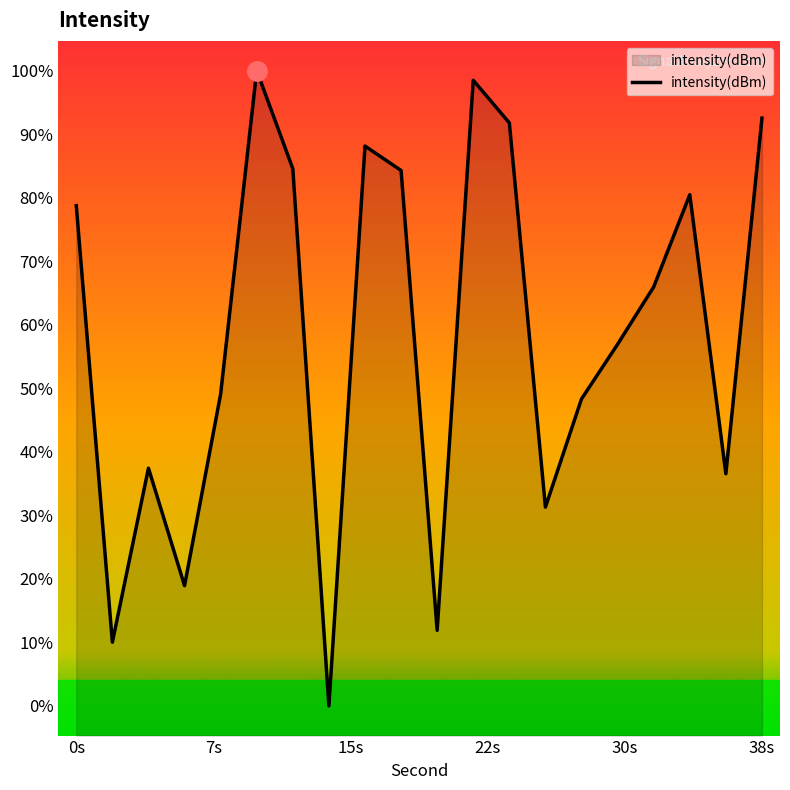

The value at 10 is -244.5. True or false?

False